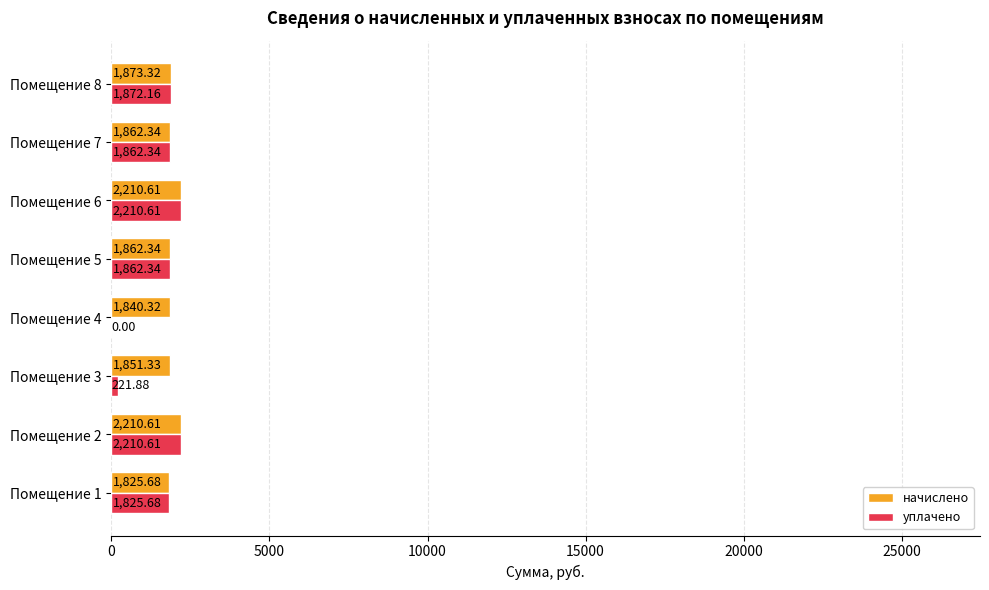

What is the total value across all series at Помещение 1?

3651.4